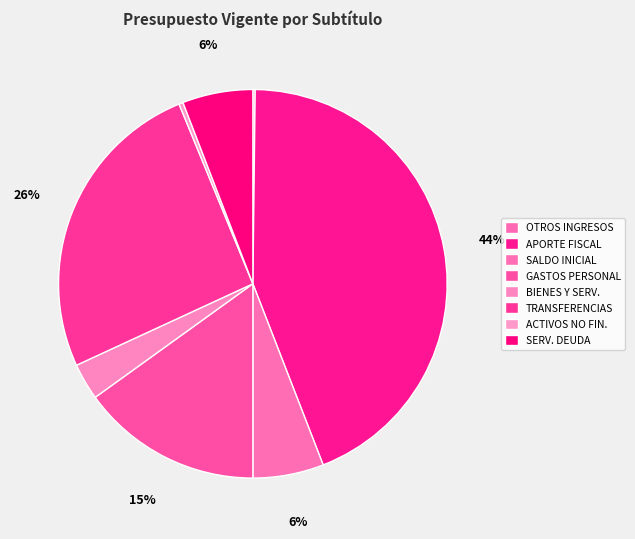

Which category has the biggest portion of the pie?

APORTE FISCAL